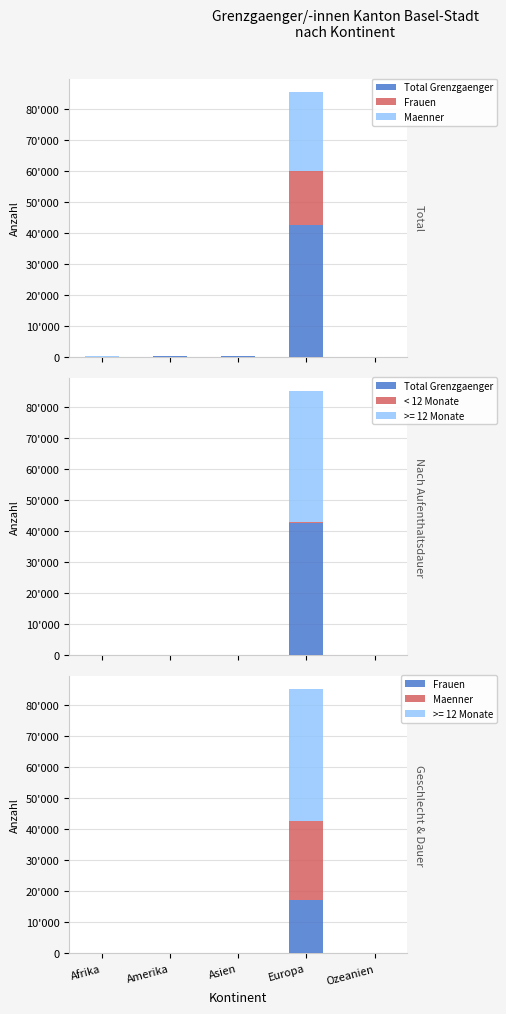

Does the chart contain stacked bars?

No